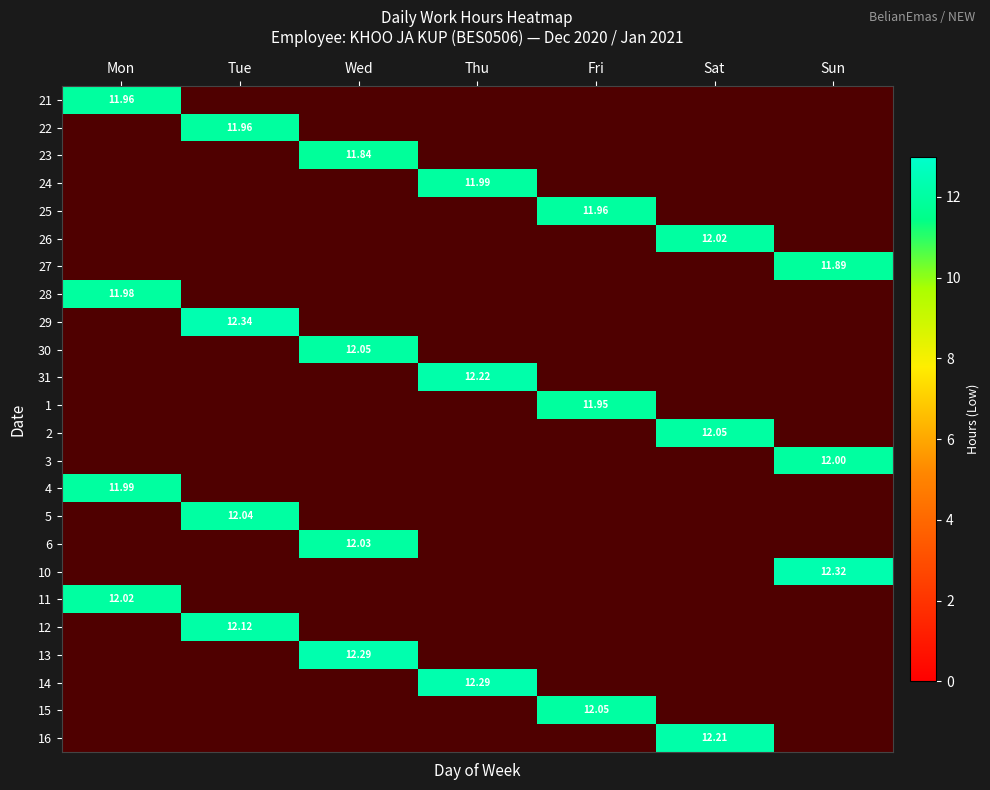

How many data points does each series have?

7